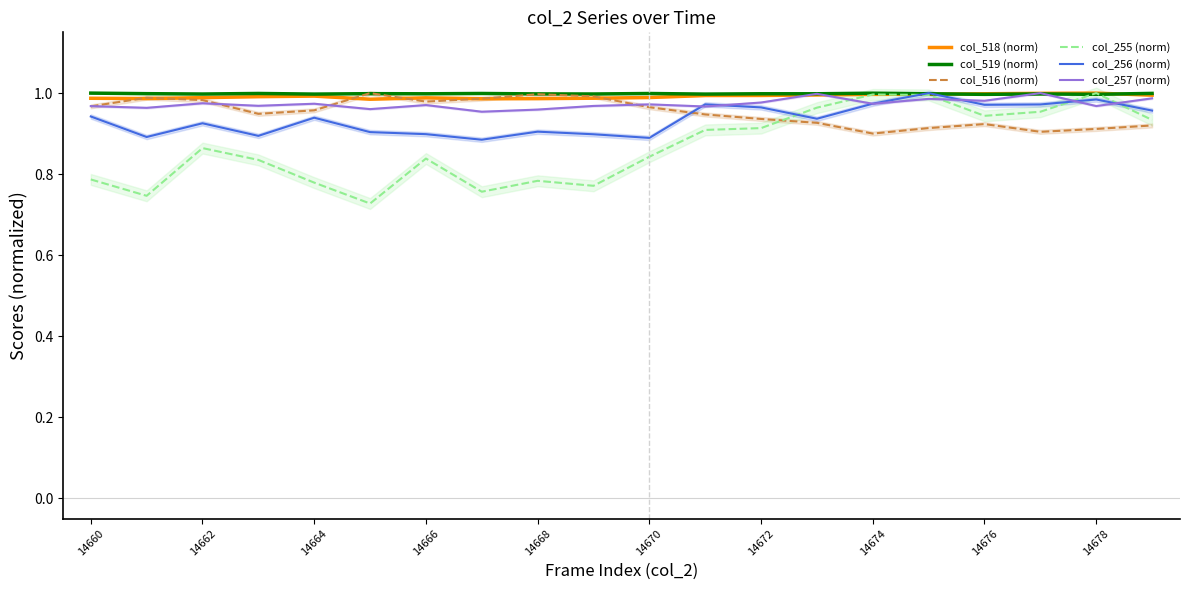

What is the sum of all col_518 (norm) values?

19.8